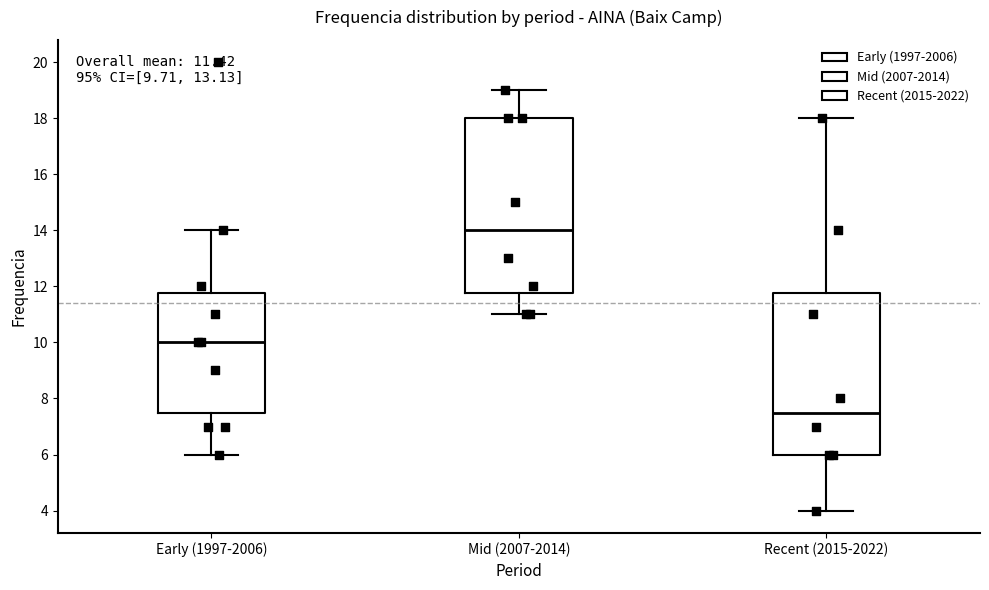

Which box is the tallest, from its lower edge to its upper edge?

Mid (2007-2014)